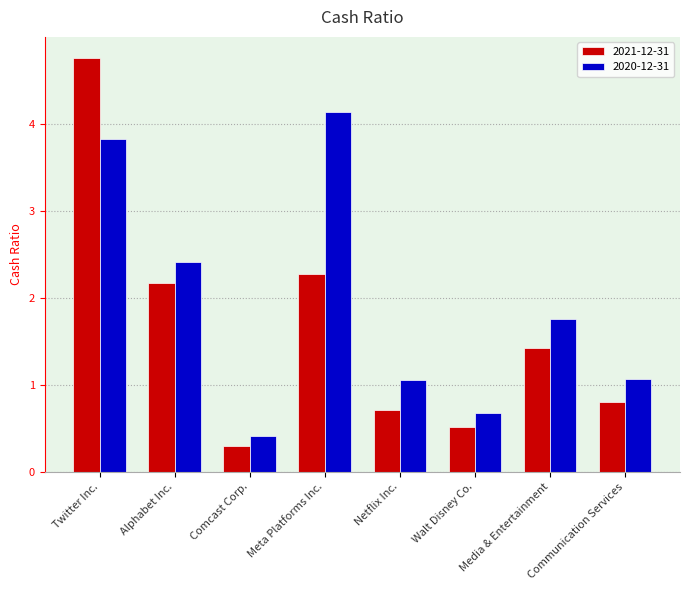

Is it true that 2020-12-31 equals 1.3 at Twitter Inc.?

False